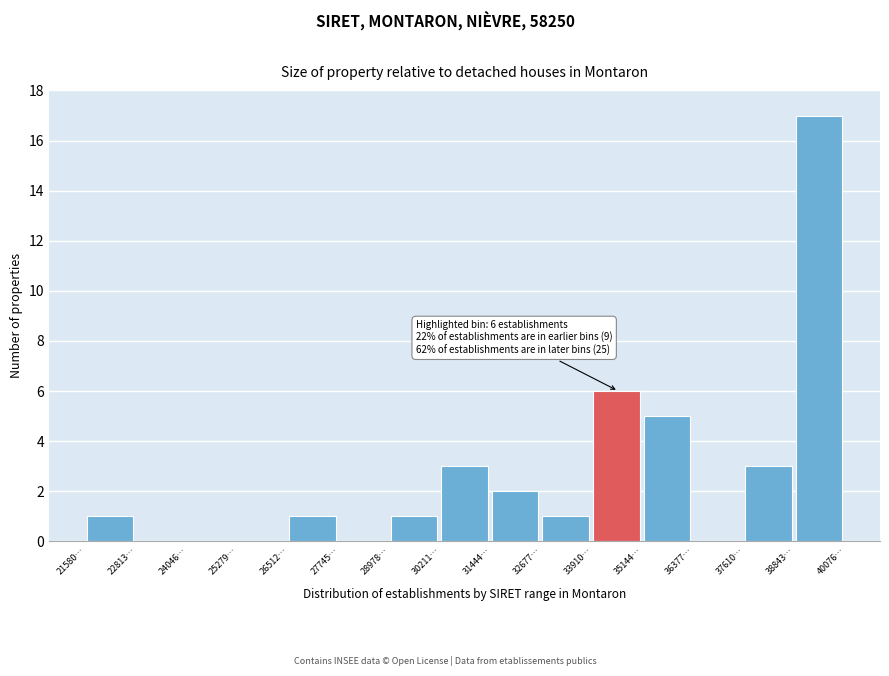

Reading right to left, transcribe all the data shown in this chart.

38843…=17	37610…=3	36377…=0	35144…=5	33910…=6	32677…=1	31444…=2	30211…=3	28978…=1	27745…=0	26512…=1	25279…=0	24046…=0	22813…=0	21580…=1